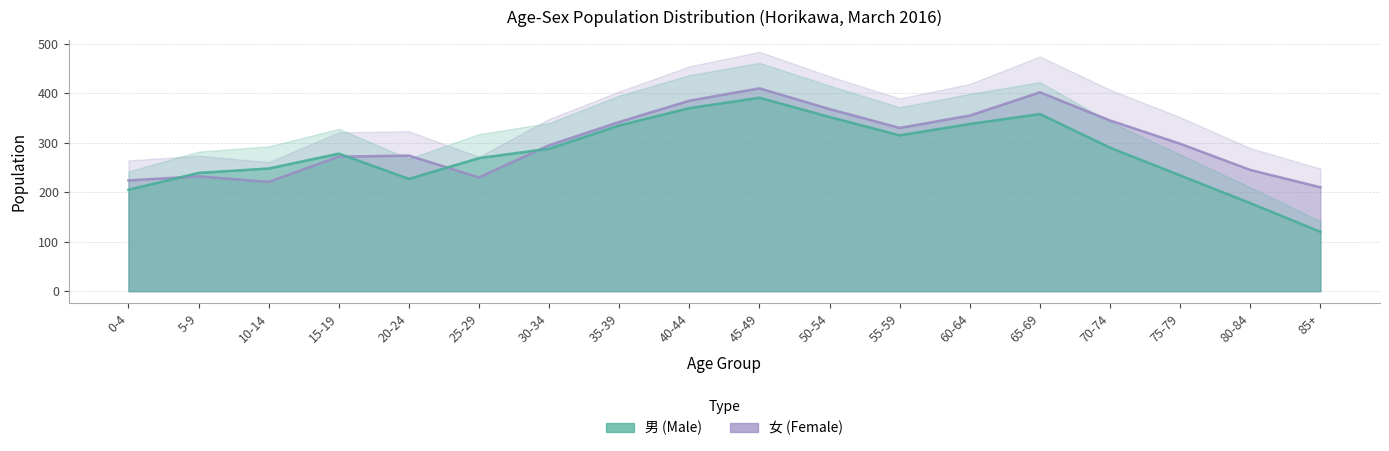

Reading left to right, what are all the values shown in this chart?

男 (Male): 205	239	248	278	227	269	288	335	370	391	352	315	338	358	290	234	178	120
女 (Female): 224	232	221	272	274	230	295	342	385	410	368	330	355	402	345	298	245	210